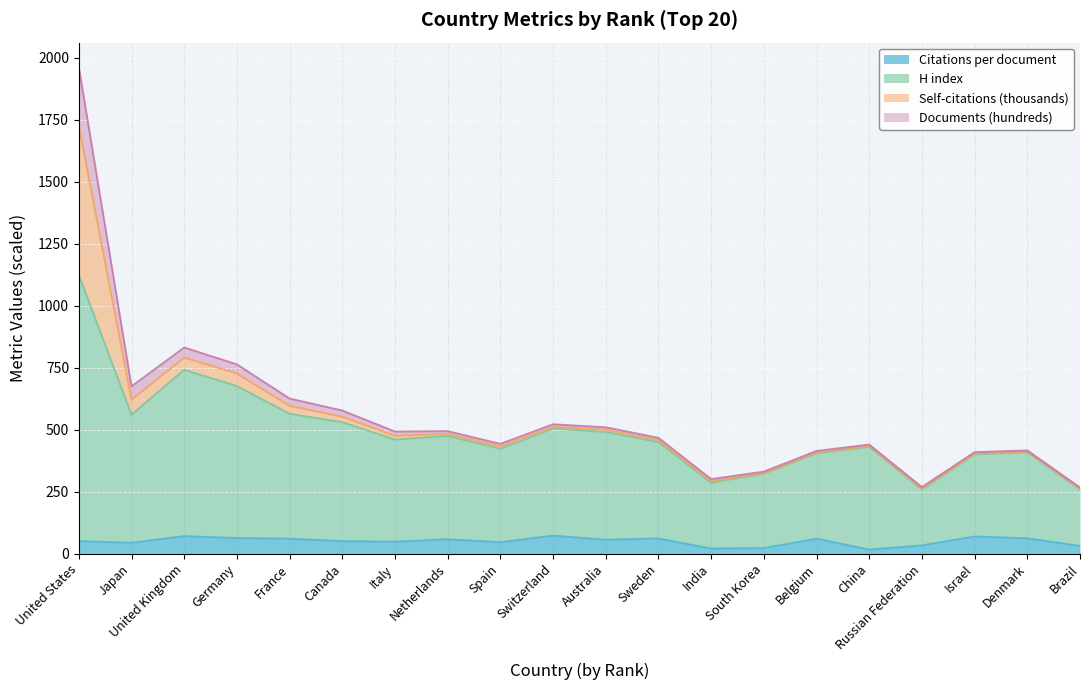

At which category is the sum across all series the highest?

United States